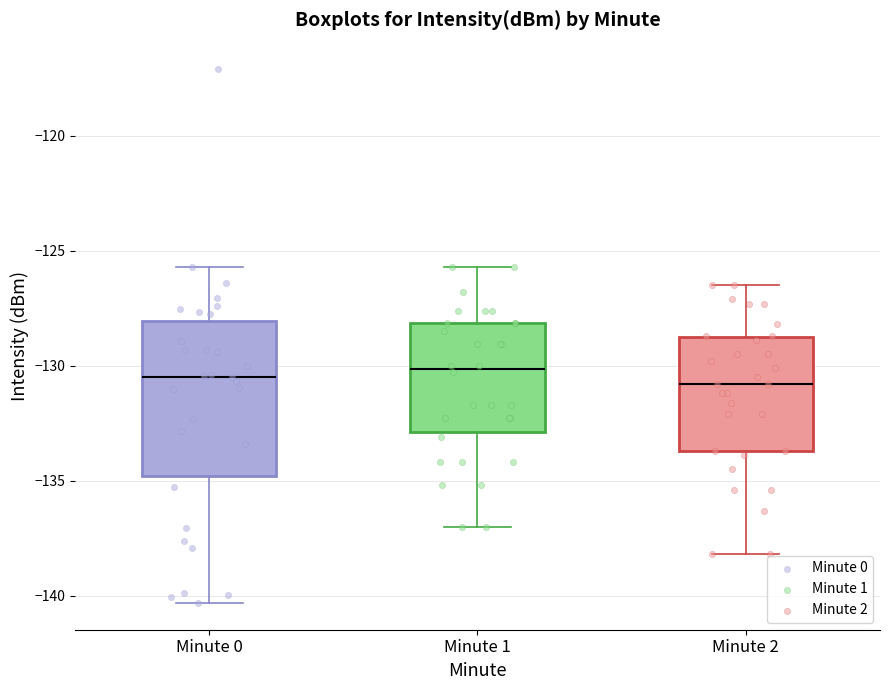

Where does the median line of the box for Minute 1 sit on the y-axis? The values are not printed on the chart, so give them approximately, as read against the axis.

-130.0